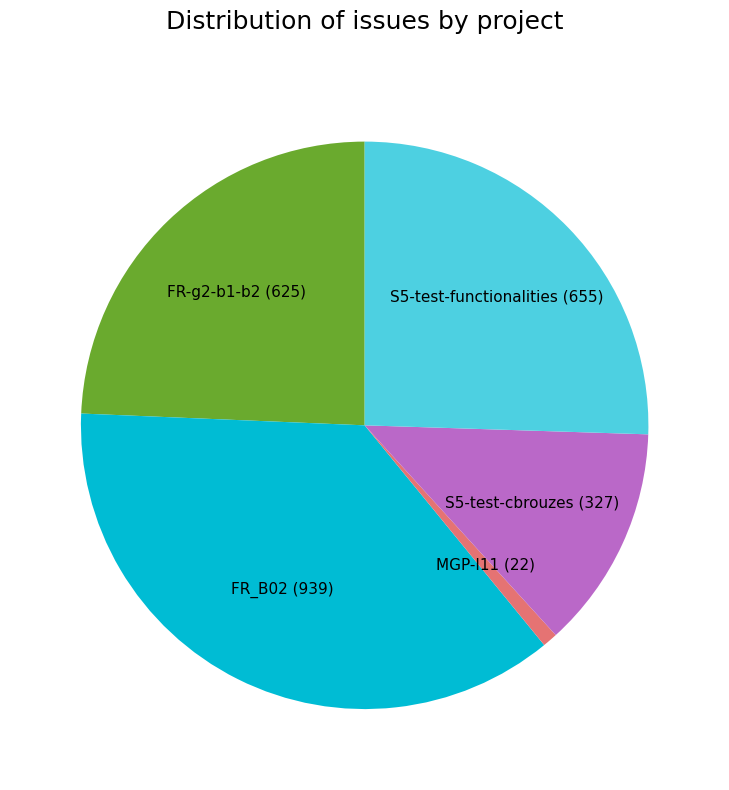

Is there any slice that represents more than half of the pie?

No